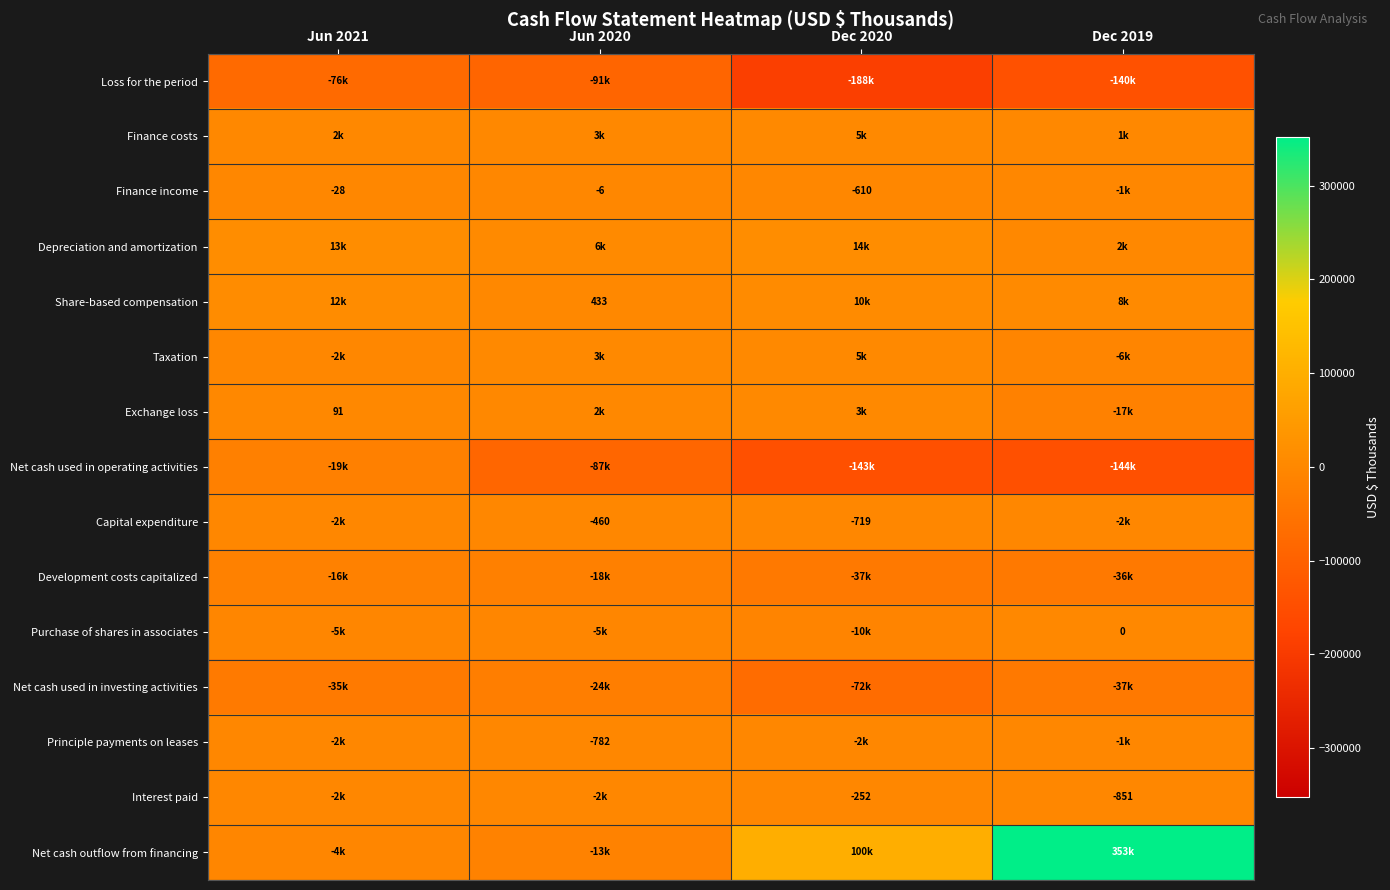

Is it true that Interest paid equals -252 at Dec 2020?

True